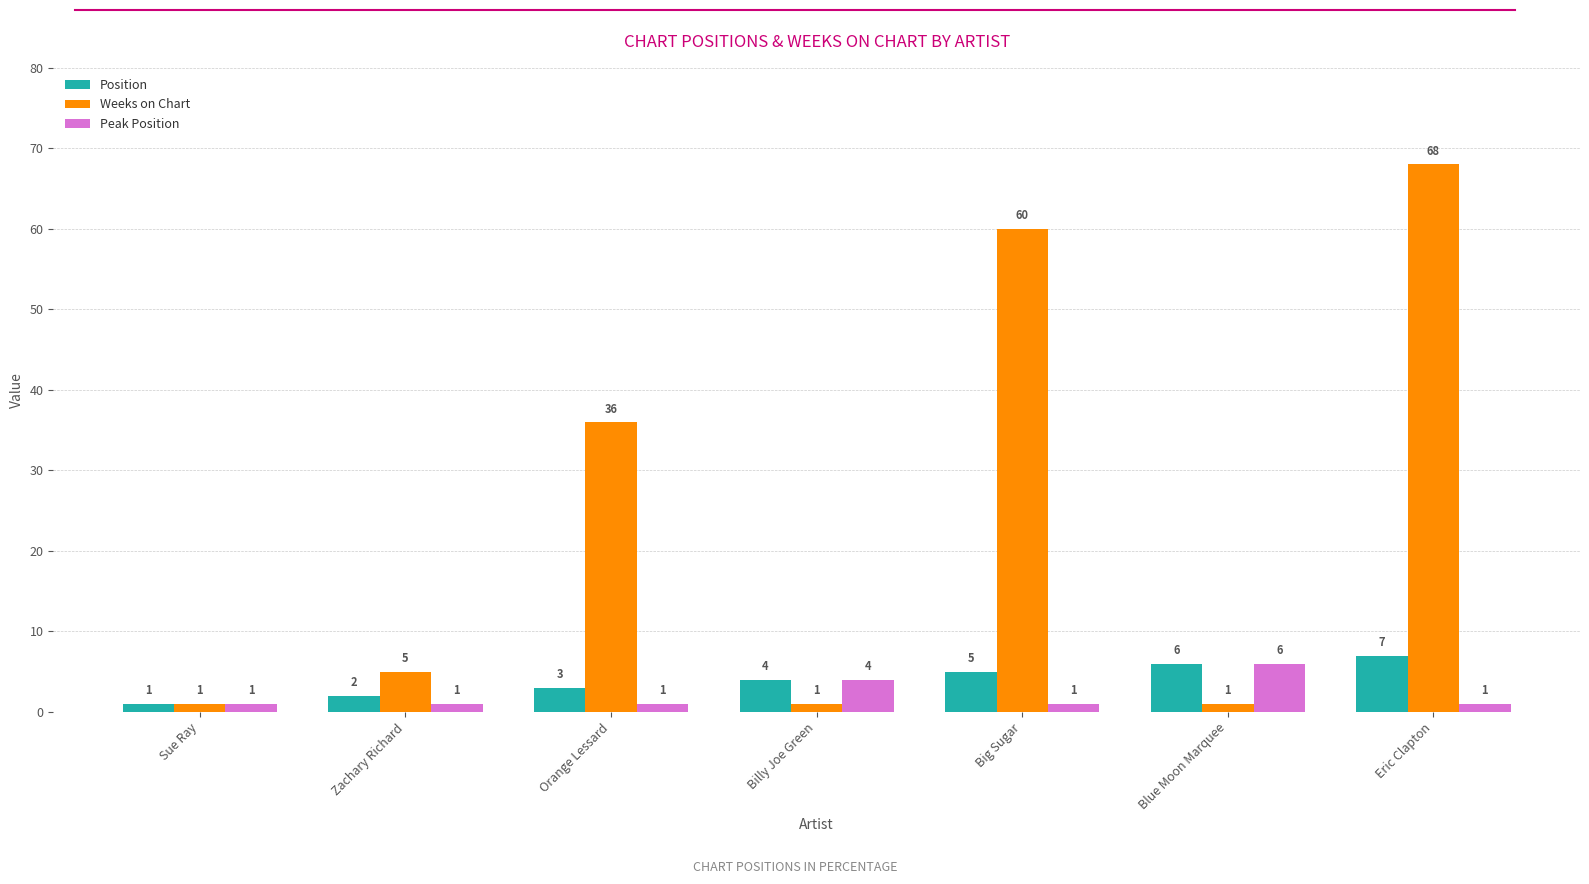

How many bars are there in each group?

3